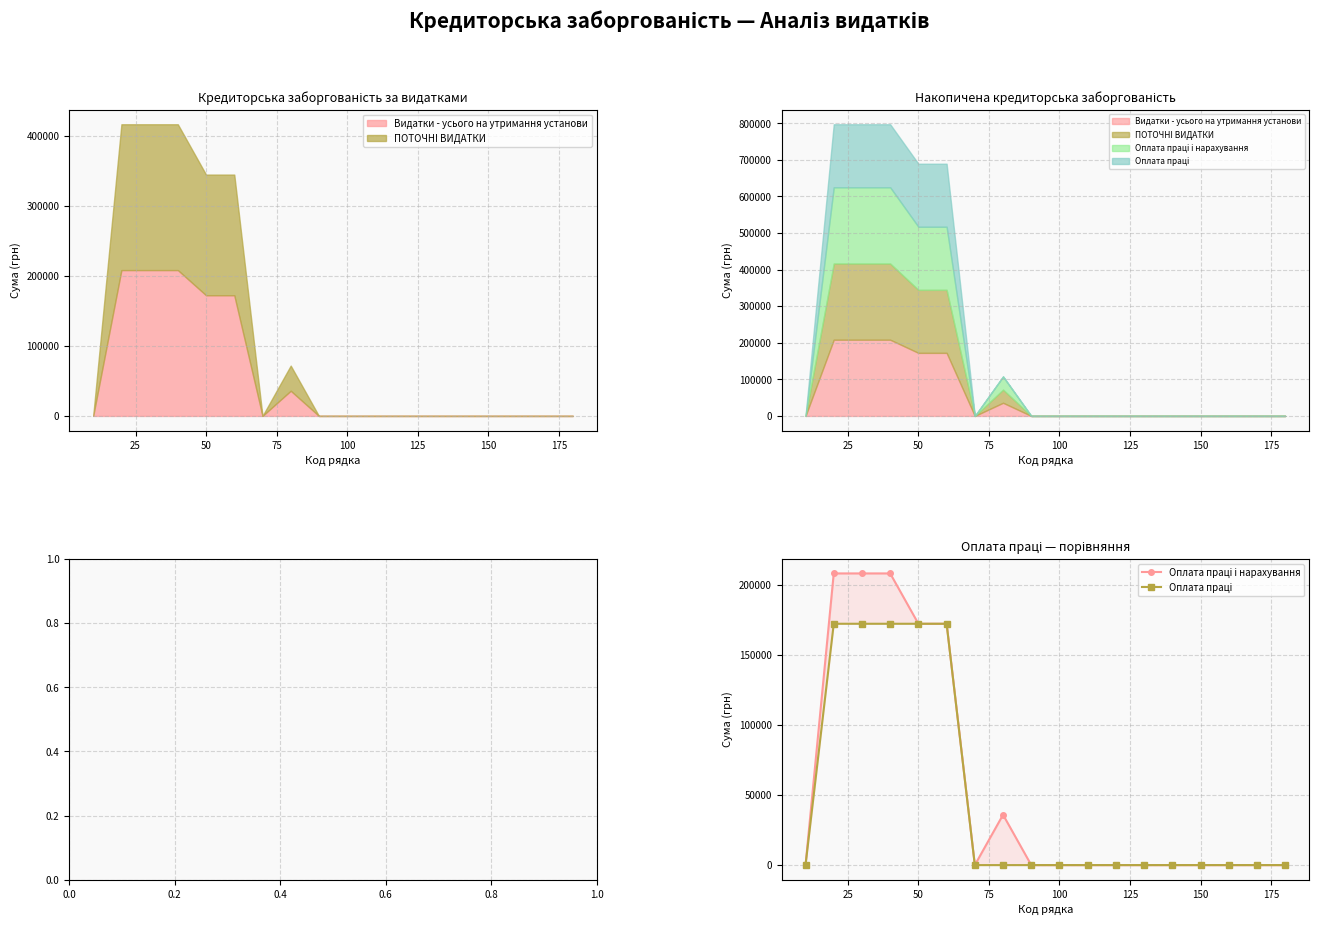

Count the number of categories in the chart.

18